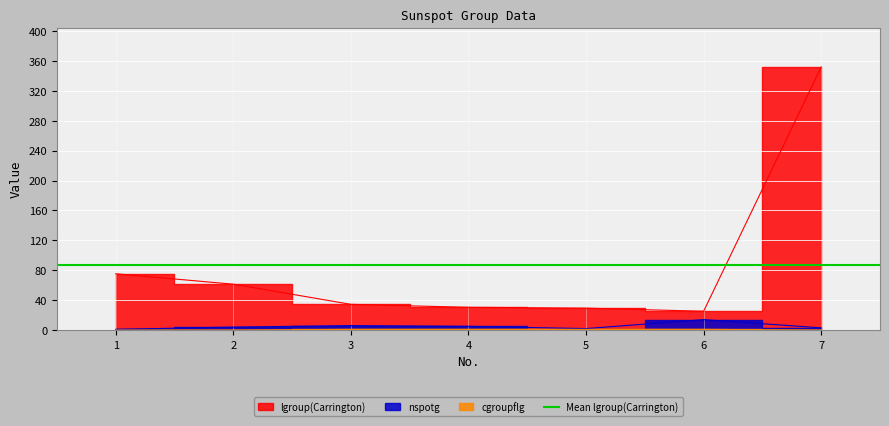

True or false: cgroupflg and lgroup(Carrington) cross at least once.

False